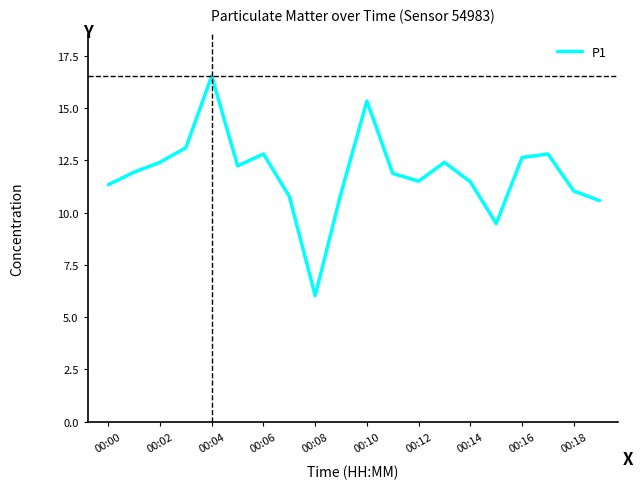

What is the smallest value displayed?

6.0